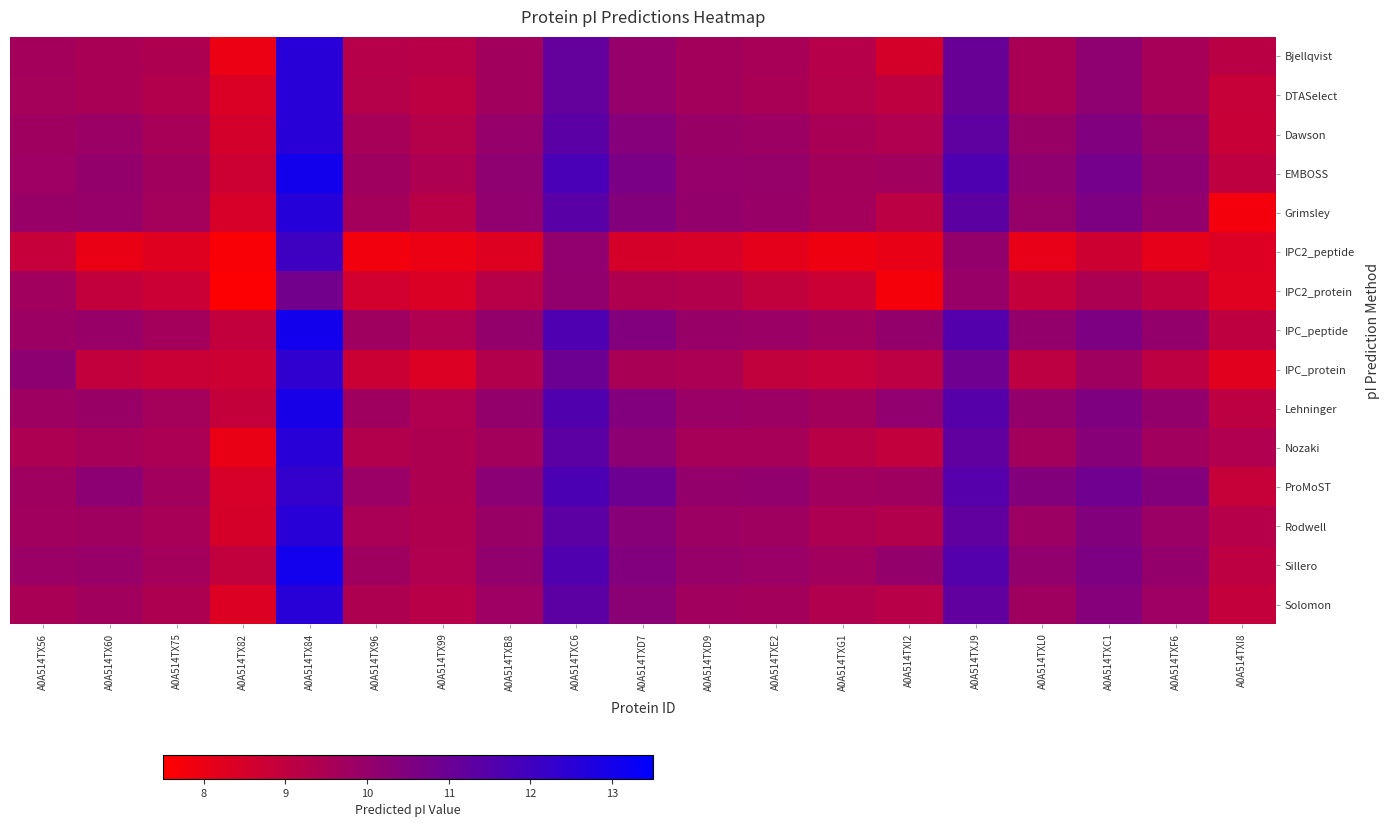

Reading left to right, list all the values displayed in this chart.

Bjellqvist: A0A514TX56=9.6	A0A514TX60=9.5	A0A514TX75=9.4	A0A514TX82=8.0	A0A514TX84=12.5	A0A514TX96=9.2	A0A514TX99=9.2	A0A514TXB8=9.7	A0A514TXC6=11.1	A0A514TXD7=10.0	A0A514TXD9=9.7	A0A514TXE2=9.5	A0A514TXG1=9.2	A0A514TXI2=8.5	A0A514TXJ9=11.0	A0A514TXL0=9.5	A0A514TXC1=10.1	A0A514TXF6=9.6	A0A514TXI8=9.1
DTASelect: A0A514TX56=9.6	A0A514TX60=9.5	A0A514TX75=9.3	A0A514TX82=8.4	A0A514TX84=12.5	A0A514TX96=9.2	A0A514TX99=9.1	A0A514TXB8=9.7	A0A514TXC6=11.1	A0A514TXD7=10.0	A0A514TXD9=9.7	A0A514TXE2=9.5	A0A514TXG1=9.3	A0A514TXI2=9.0	A0A514TXJ9=11.0	A0A514TXL0=9.5	A0A514TXC1=10.1	A0A514TXF6=9.6	A0A514TXI8=8.9
Dawson: A0A514TX56=9.8	A0A514TX60=9.9	A0A514TX75=9.6	A0A514TX82=8.5	A0A514TX84=12.6	A0A514TX96=9.6	A0A514TX99=9.3	A0A514TXB8=10.0	A0A514TXC6=11.4	A0A514TXD7=10.4	A0A514TXD9=9.9	A0A514TXE2=9.8	A0A514TXG1=9.5	A0A514TXI2=9.4	A0A514TXJ9=11.3	A0A514TXL0=9.9	A0A514TXC1=10.5	A0A514TXF6=10.0	A0A514TXI8=8.8
EMBOSS: A0A514TX56=9.8	A0A514TX60=10.0	A0A514TX75=9.7	A0A514TX82=8.7	A0A514TX84=13.1	A0A514TX96=9.8	A0A514TX99=9.4	A0A514TXB8=10.1	A0A514TXC6=11.8	A0A514TXD7=10.6	A0A514TXD9=10.0	A0A514TXE2=10.0	A0A514TXG1=9.7	A0A514TXI2=9.7	A0A514TXJ9=11.7	A0A514TXL0=10.1	A0A514TXC1=10.8	A0A514TXF6=10.2	A0A514TXI8=9.0
Grimsley: A0A514TX56=9.9	A0A514TX60=9.9	A0A514TX75=9.6	A0A514TX82=8.5	A0A514TX84=12.6	A0A514TX96=9.6	A0A514TX99=9.2	A0A514TXB8=10.1	A0A514TXC6=11.4	A0A514TXD7=10.4	A0A514TXD9=10.0	A0A514TXE2=9.9	A0A514TXG1=9.6	A0A514TXI2=9.1	A0A514TXJ9=11.3	A0A514TXL0=10.0	A0A514TXC1=10.6	A0A514TXF6=10.0	A0A514TXI8=7.8
IPC2_peptide: A0A514TX56=8.9	A0A514TX60=8.0	A0A514TX75=8.3	A0A514TX82=7.6	A0A514TX84=12.0	A0A514TX96=7.8	A0A514TX99=8.0	A0A514TXB8=8.3	A0A514TXC6=10.1	A0A514TXD7=8.5	A0A514TXD9=8.5	A0A514TXE2=8.1	A0A514TXG1=7.9	A0A514TXI2=8.1	A0A514TXJ9=10.0	A0A514TXL0=8.1	A0A514TXC1=8.7	A0A514TXF6=8.1	A0A514TXI8=8.3
IPC2_protein: A0A514TX56=9.7	A0A514TX60=8.9	A0A514TX75=8.7	A0A514TX82=7.6	A0A514TX84=10.8	A0A514TX96=8.6	A0A514TX99=8.4	A0A514TXB8=9.2	A0A514TXC6=10.1	A0A514TXD7=9.4	A0A514TXD9=9.3	A0A514TXE2=9.0	A0A514TXG1=8.7	A0A514TXI2=7.7	A0A514TXJ9=9.9	A0A514TXL0=8.9	A0A514TXC1=9.5	A0A514TXF6=9.0	A0A514TXI8=8.2
IPC_peptide: A0A514TX56=9.8	A0A514TX60=9.9	A0A514TX75=9.6	A0A514TX82=8.9	A0A514TX84=13.1	A0A514TX96=9.8	A0A514TX99=9.4	A0A514TXB8=10.0	A0A514TXC6=11.6	A0A514TXD7=10.5	A0A514TXD9=9.9	A0A514TXE2=9.9	A0A514TXG1=9.7	A0A514TXI2=10.0	A0A514TXJ9=11.5	A0A514TXL0=10.0	A0A514TXC1=10.6	A0A514TXF6=10.0	A0A514TXI8=9.0
IPC_protein: A0A514TX56=10.2	A0A514TX60=8.9	A0A514TX75=8.8	A0A514TX82=8.7	A0A514TX84=12.4	A0A514TX96=8.8	A0A514TX99=8.4	A0A514TXB8=9.3	A0A514TXC6=10.9	A0A514TXD7=9.5	A0A514TXD9=9.5	A0A514TXE2=9.0	A0A514TXG1=8.9	A0A514TXI2=9.1	A0A514TXJ9=10.9	A0A514TXL0=9.0	A0A514TXC1=9.8	A0A514TXF6=9.0	A0A514TXI8=8.2
Lehninger: A0A514TX56=9.8	A0A514TX60=9.9	A0A514TX75=9.6	A0A514TX82=8.9	A0A514TX84=13.0	A0A514TX96=9.8	A0A514TX99=9.4	A0A514TXB8=10.0	A0A514TXC6=11.6	A0A514TXD7=10.4	A0A514TXD9=9.9	A0A514TXE2=9.8	A0A514TXG1=9.7	A0A514TXI2=10.1	A0A514TXJ9=11.5	A0A514TXL0=10.0	A0A514TXC1=10.5	A0A514TXF6=10.0	A0A514TXI8=9.0
Nozaki: A0A514TX56=9.4	A0A514TX60=9.6	A0A514TX75=9.5	A0A514TX82=8.0	A0A514TX84=12.6	A0A514TX96=9.3	A0A514TX99=9.4	A0A514TXB8=9.7	A0A514TXC6=11.3	A0A514TXD7=10.2	A0A514TXD9=9.6	A0A514TXE2=9.6	A0A514TXG1=9.2	A0A514TXI2=8.9	A0A514TXJ9=11.2	A0A514TXL0=9.7	A0A514TXC1=10.3	A0A514TXF6=9.7	A0A514TXI8=9.4
ProMoST: A0A514TX56=9.8	A0A514TX60=10.2	A0A514TX75=9.7	A0A514TX82=8.4	A0A514TX84=12.3	A0A514TX96=9.9	A0A514TX99=9.4	A0A514TXB8=10.2	A0A514TXC6=11.7	A0A514TXD7=11.0	A0A514TXD9=10.0	A0A514TXE2=10.1	A0A514TXG1=9.7	A0A514TXI2=9.8	A0A514TXJ9=11.5	A0A514TXL0=10.4	A0A514TXC1=10.9	A0A514TXF6=10.4	A0A514TXI8=8.9
Rodwell: A0A514TX56=9.7	A0A514TX60=9.8	A0A514TX75=9.6	A0A514TX82=8.5	A0A514TX84=12.6	A0A514TX96=9.5	A0A514TX99=9.4	A0A514TXB8=9.9	A0A514TXC6=11.3	A0A514TXD7=10.3	A0A514TXD9=9.8	A0A514TXE2=9.8	A0A514TXG1=9.4	A0A514TXI2=9.3	A0A514TXJ9=11.2	A0A514TXL0=9.8	A0A514TXC1=10.4	A0A514TXF6=9.9	A0A514TXI8=9.2
Sillero: A0A514TX56=9.9	A0A514TX60=9.9	A0A514TX75=9.6	A0A514TX82=9.0	A0A514TX84=13.0	A0A514TX96=9.8	A0A514TX99=9.4	A0A514TXB8=10.1	A0A514TXC6=11.6	A0A514TXD7=10.5	A0A514TXD9=9.9	A0A514TXE2=9.9	A0A514TXG1=9.7	A0A514TXI2=10.0	A0A514TXJ9=11.5	A0A514TXL0=10.1	A0A514TXC1=10.6	A0A514TXF6=10.0	A0A514TXI8=9.0
Solomon: A0A514TX56=9.5	A0A514TX60=9.7	A0A514TX75=9.4	A0A514TX82=8.3	A0A514TX84=12.6	A0A514TX96=9.4	A0A514TX99=9.2	A0A514TXB8=9.8	A0A514TXC6=11.3	A0A514TXD7=10.2	A0A514TXD9=9.7	A0A514TXE2=9.7	A0A514TXG1=9.3	A0A514TXI2=9.2	A0A514TXJ9=11.2	A0A514TXL0=9.8	A0A514TXC1=10.4	A0A514TXF6=9.8	A0A514TXI8=8.9